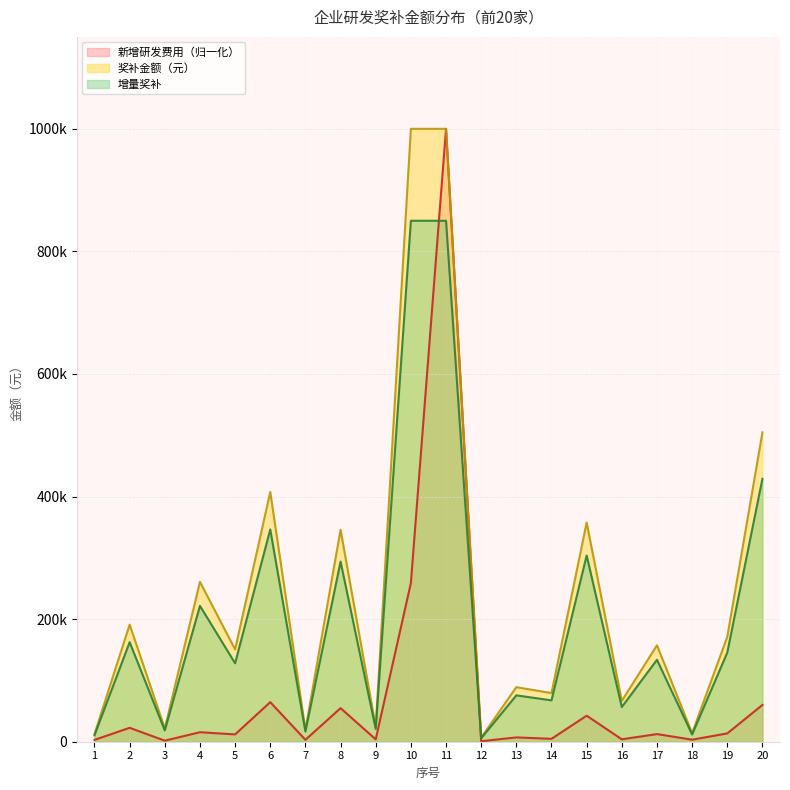

Which has a higher value, 16 or 19?

19